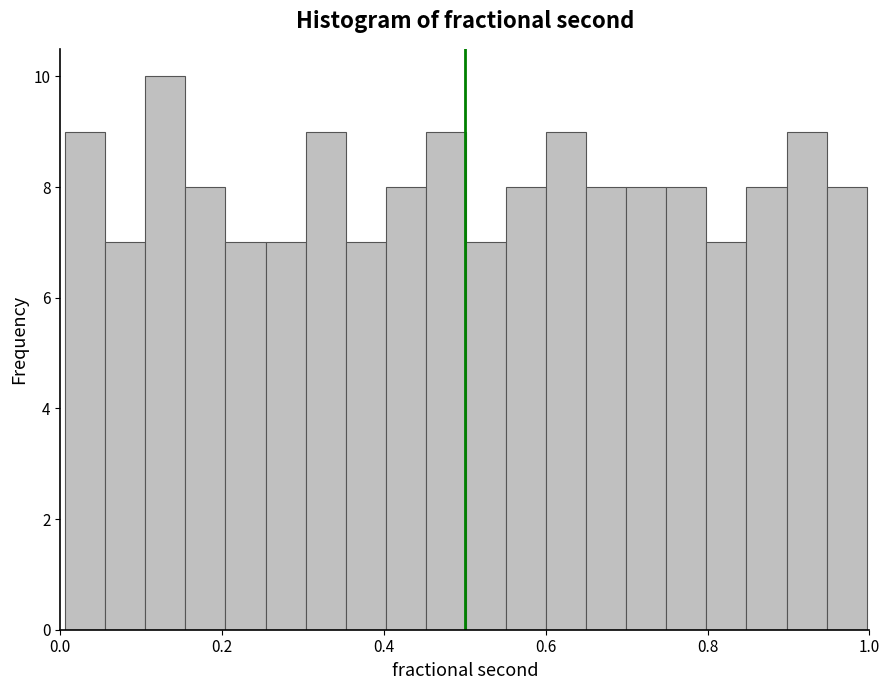

Read against the x-axis, roughly where is the centre of the tallest bar?

0.12